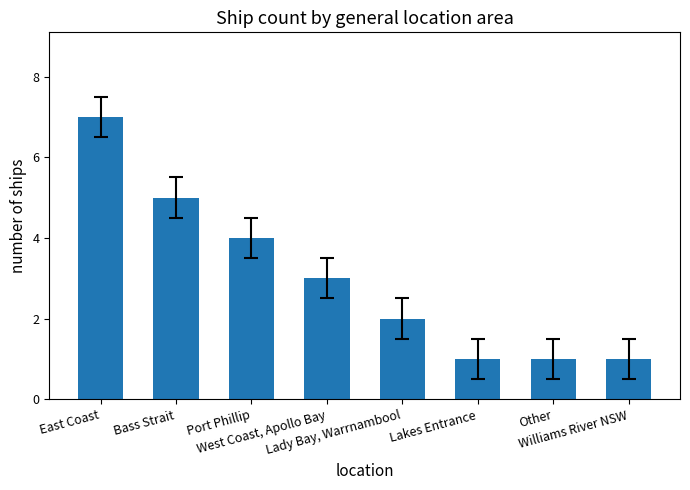

The value at Port Phillip is 5. True or false?

False